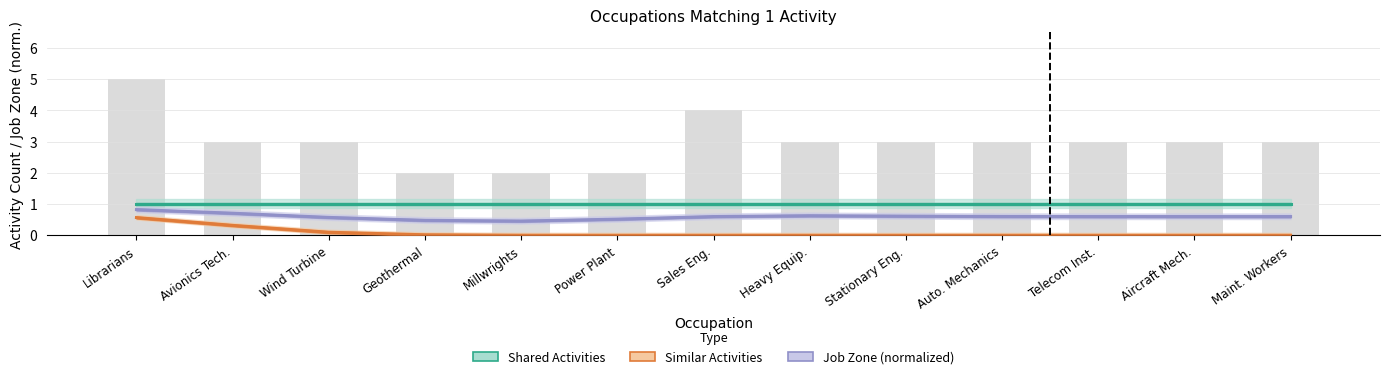

Reading left to right, list all the values displayed in this chart.

Shared Activities: 1.0	1.0	1.0	1.0	1.0	1.0	1.0	1.0	1.0	1.0	1.0	1.0	1.0
Similar Activities: 0.6	0.3	0.1	0.0	0.0	0.0	0.0	0.0	0.0	0.0	0.0	0.0	0.0
Job Zone (normalized): 0.8	0.7	0.6	0.5	0.5	0.5	0.6	0.6	0.6	0.6	0.6	0.6	0.6